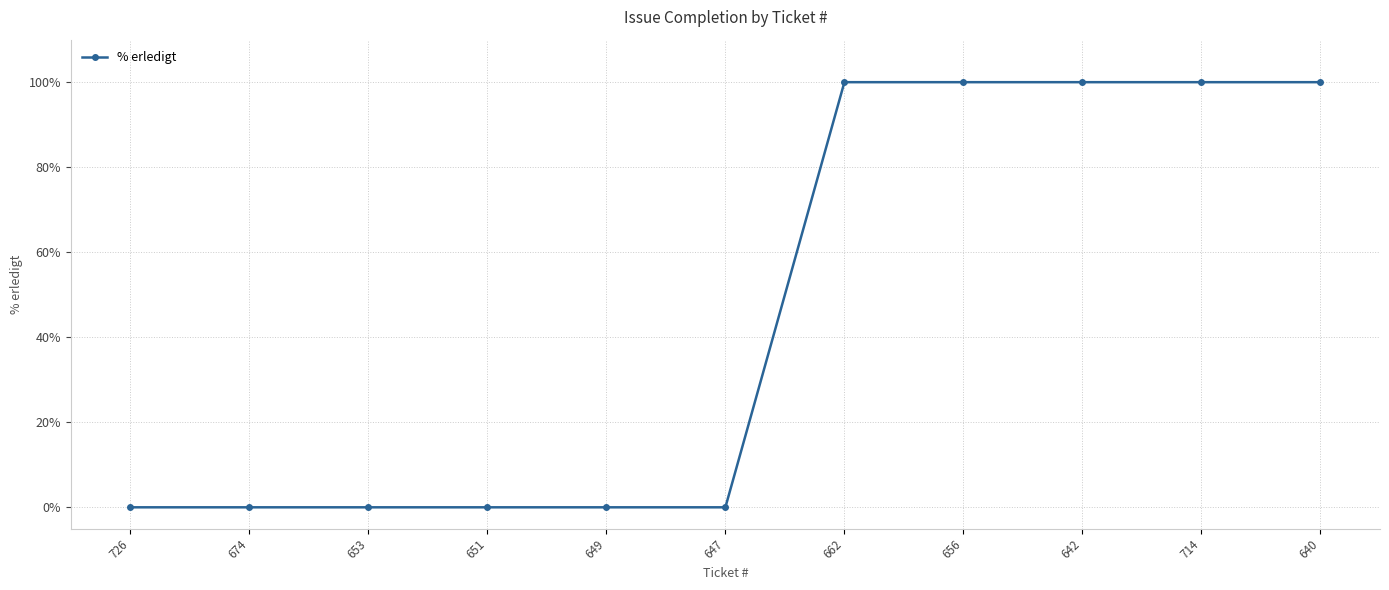

How many lines are shown in the chart?

1